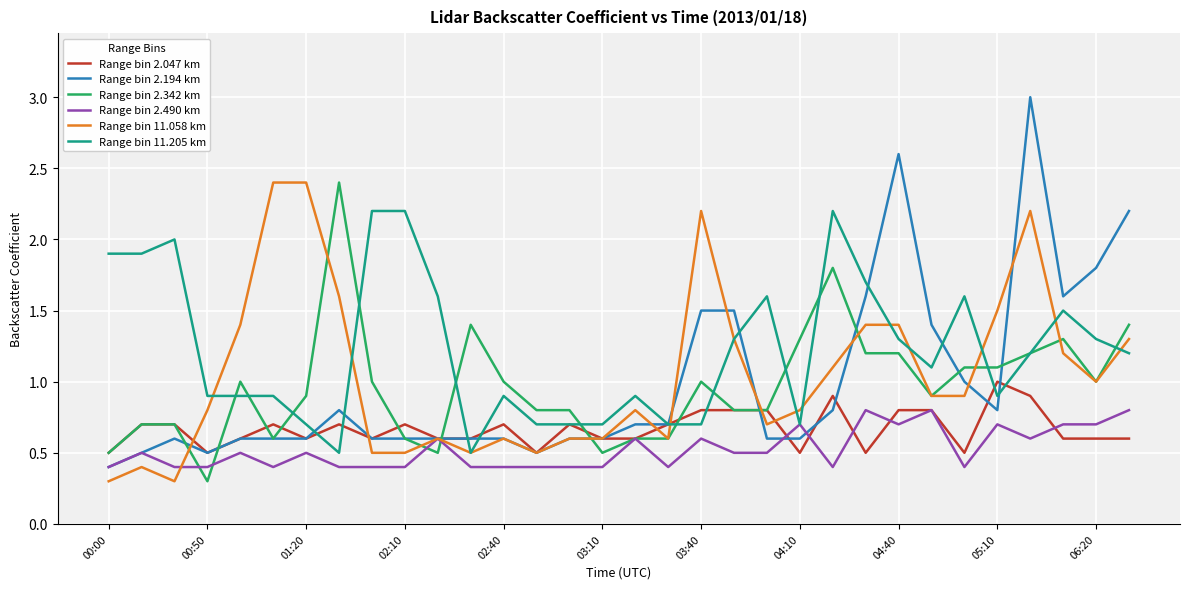

Which series has the widest spread of values?

Range bin 2.194 km